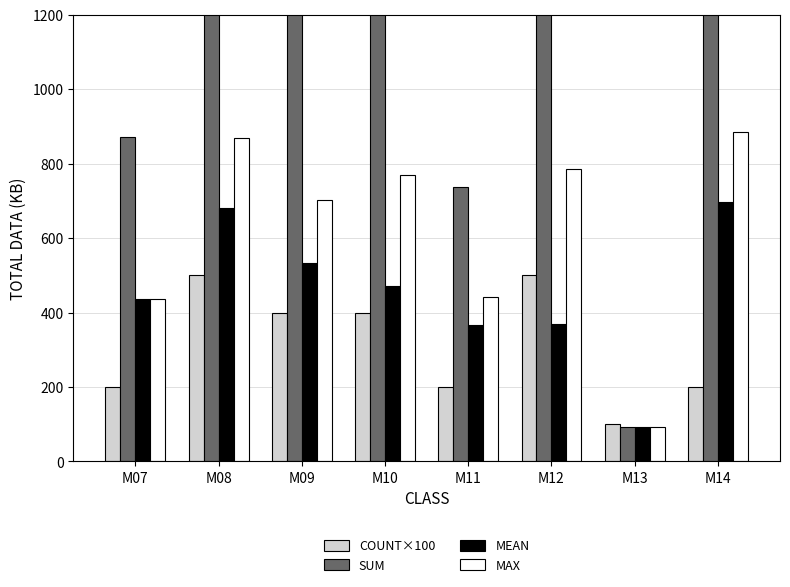

Reading left to right, what are all the values shown in this chart?

COUNT×100: 200	500	400	400	200	500	100	200
SUM: 873	3401	2136	1887	737	1847	92	1394
MEAN: 436	680	534	471	368	369	92	697
MAX: 437	870	703	769	441	786	92	885